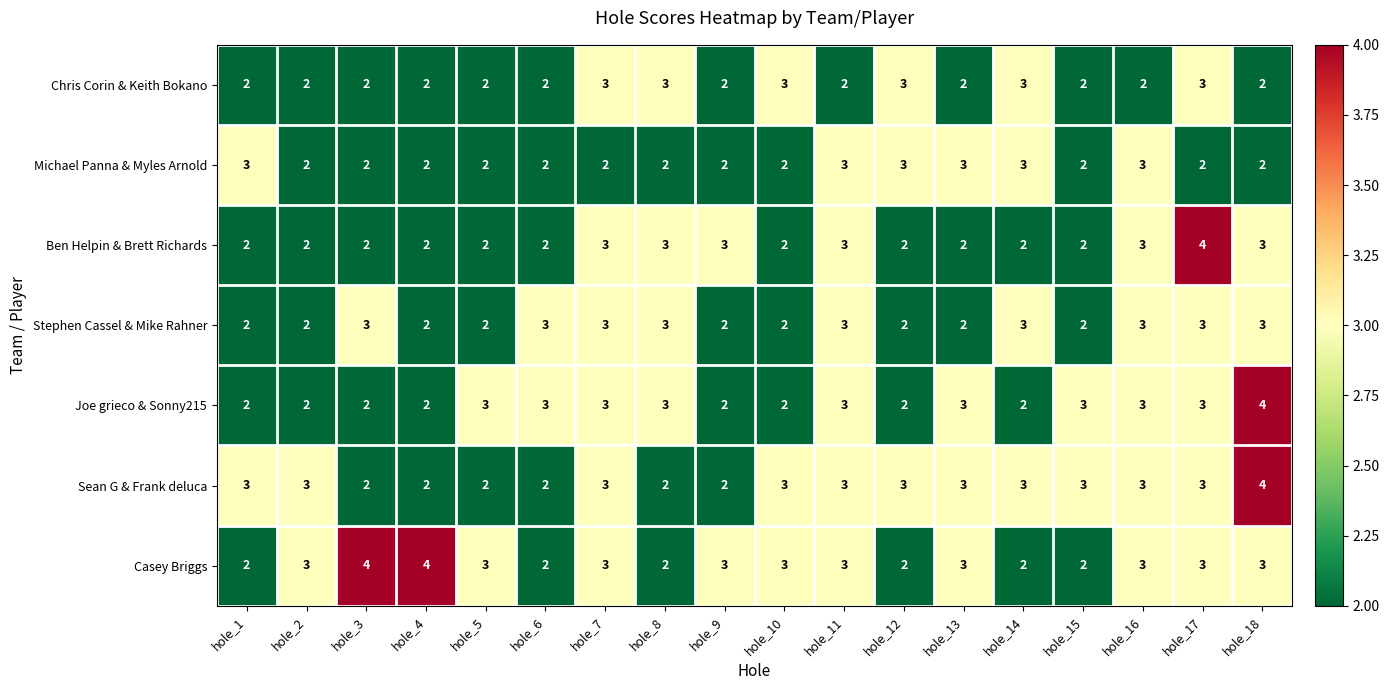

The value of Stephen Cassel & Mike Rahner at hole_14 is 3. True or false?

True